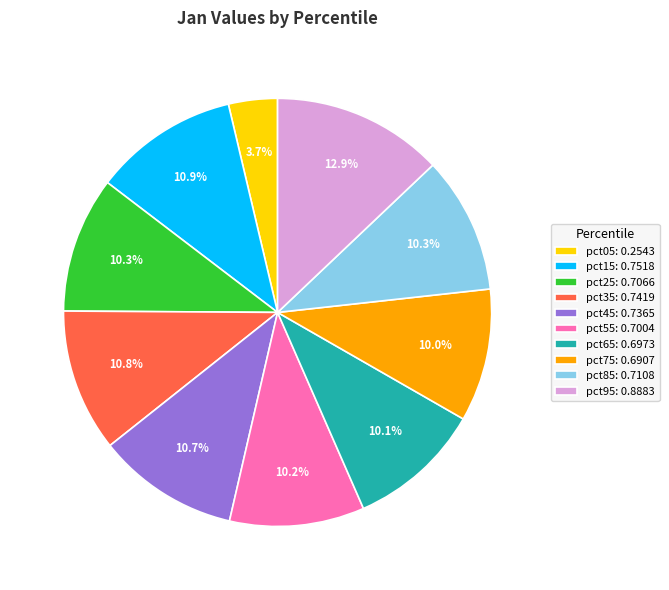

What percentage is the pct05 slice, to the nearest percent?

4%